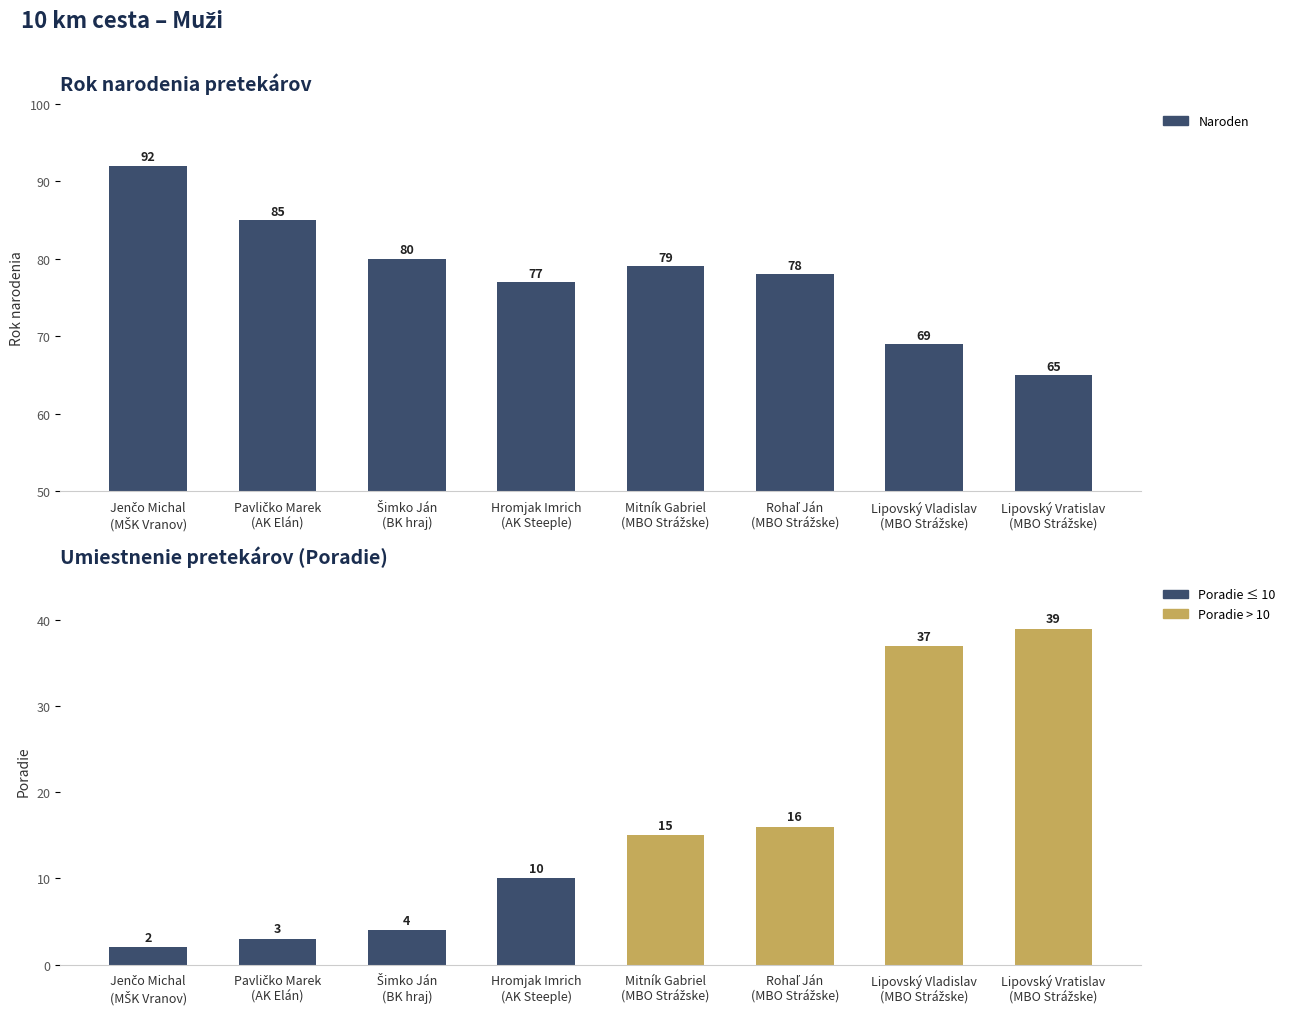

The chart shows a value of 78 at Rohaľ Ján
(MBO Strážske). True or false?

True